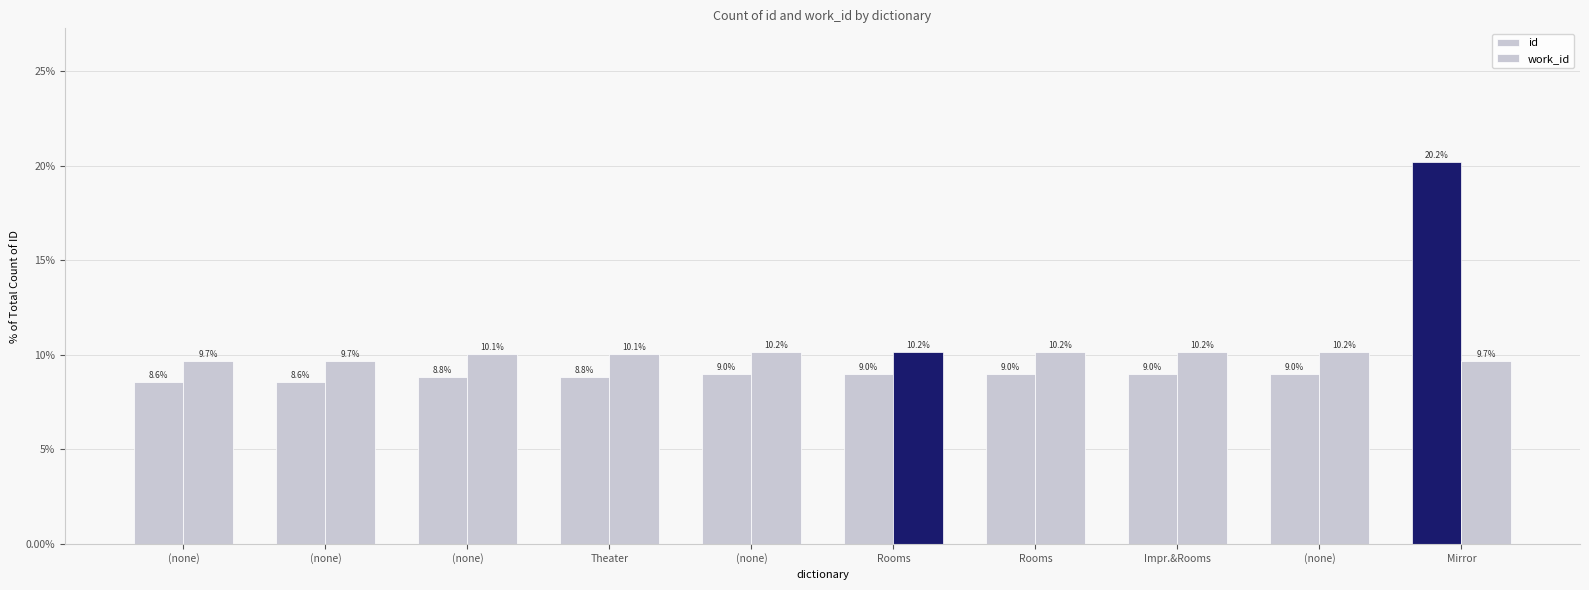

How many work_id values are between 0 and 1?

10